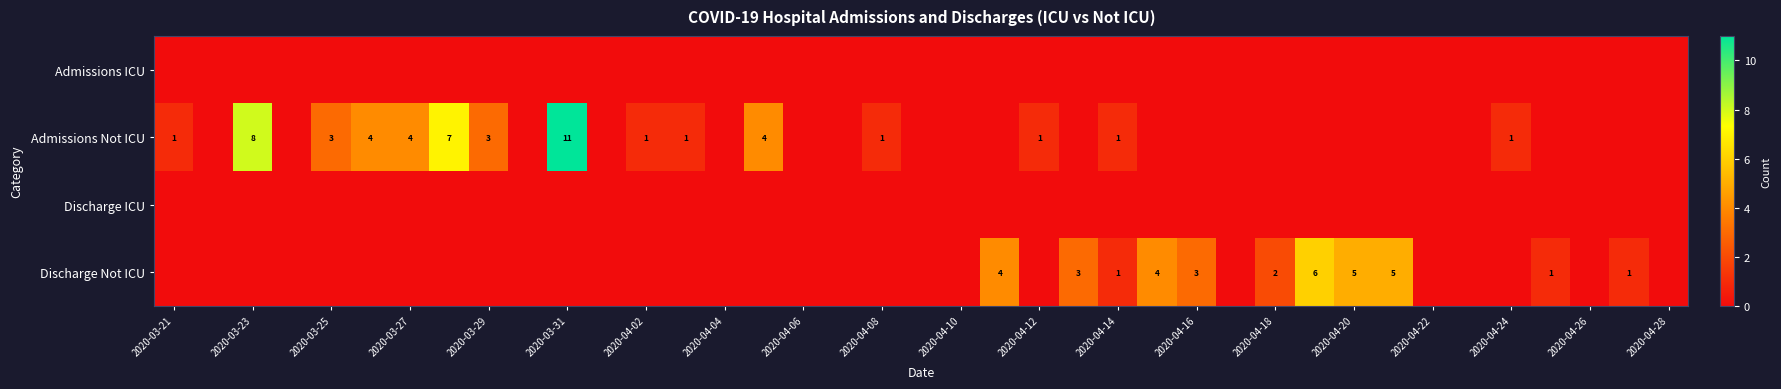

True or false: Admissions Not ICU has a value of 3 at 2020-03-29.

True